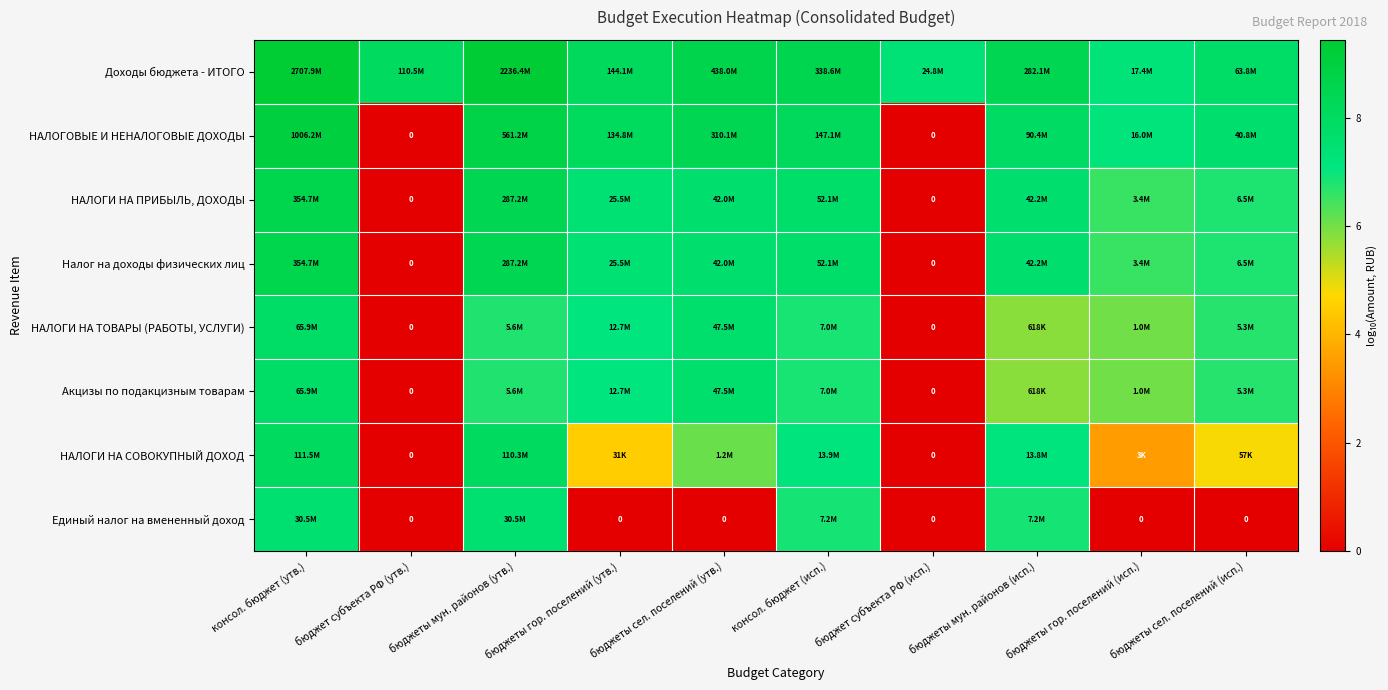

Which series has the widest spread of values?

НАЛОГОВЫЕ И НЕНАЛОГОВЫЕ ДОХОДЫ